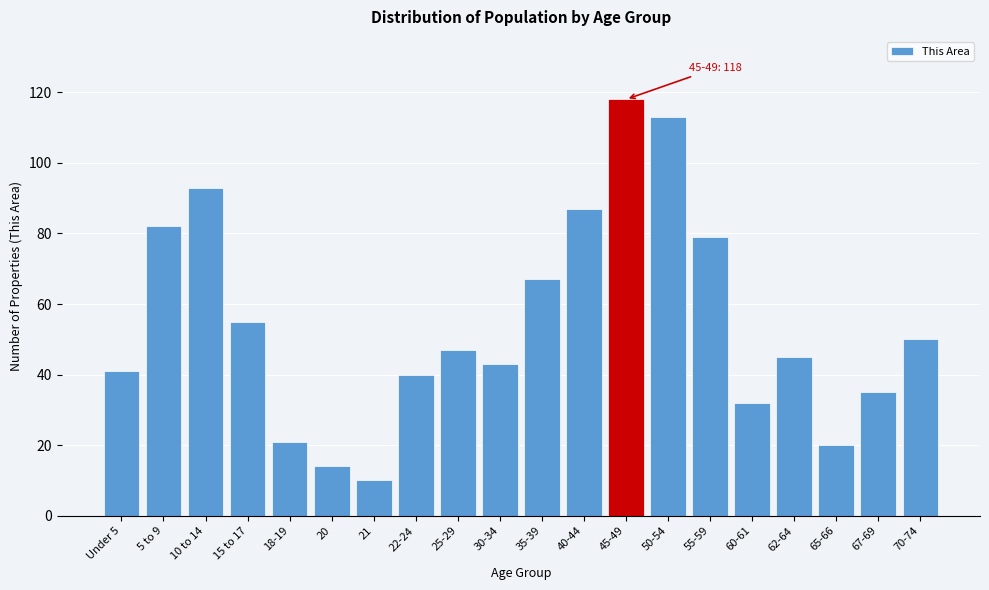

Reading left to right, transcribe all the data shown in this chart.

41	82	93	55	21	14	10	40	47	43	67	87	118	113	79	32	45	20	35	50